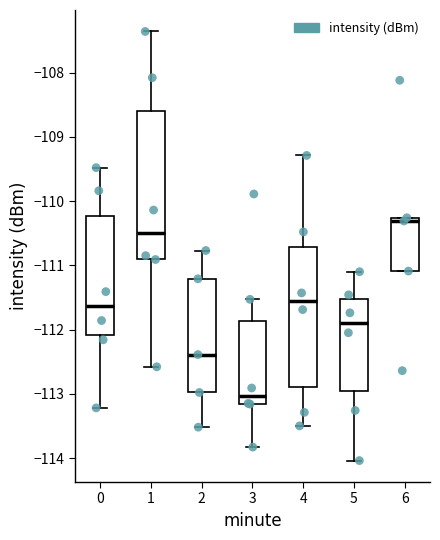

Which box has the lowest median line?

3